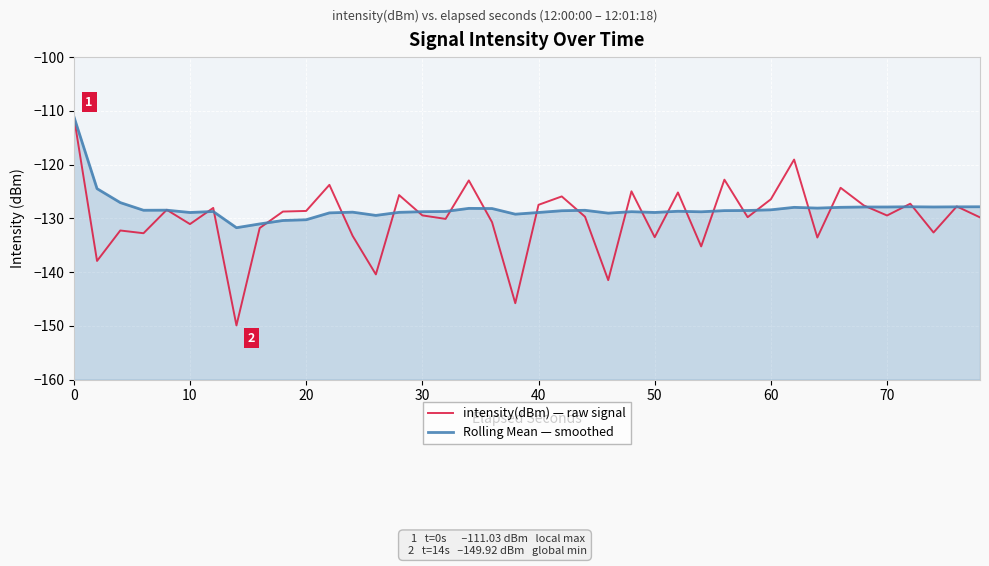

How many series are shown in this chart?

2